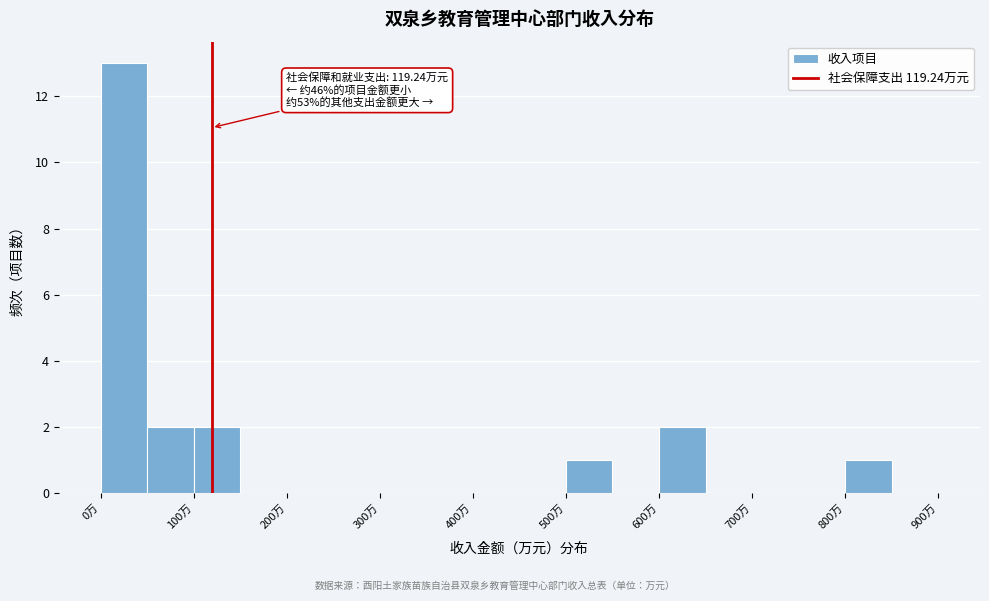

Over which range of the x-axis is the bar tallest?

0 to 50